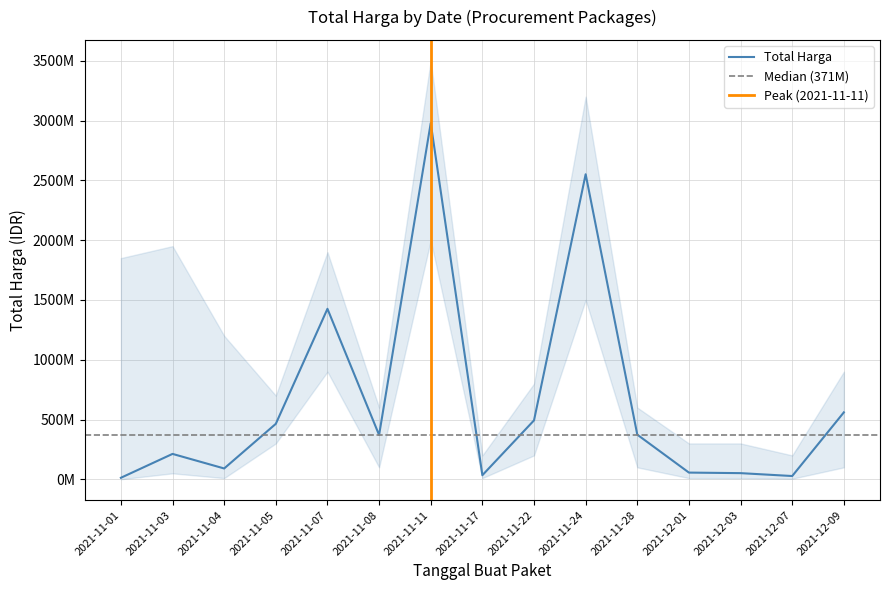

Does the chart display data point markers on the line(s)?

No